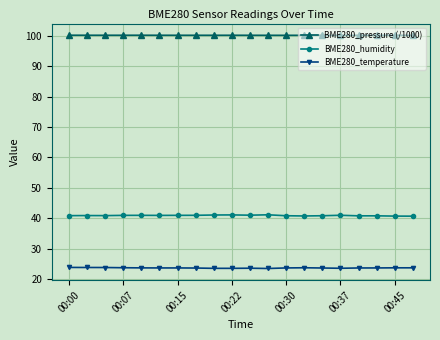

At how many categories does at least one series exceed 45?

20